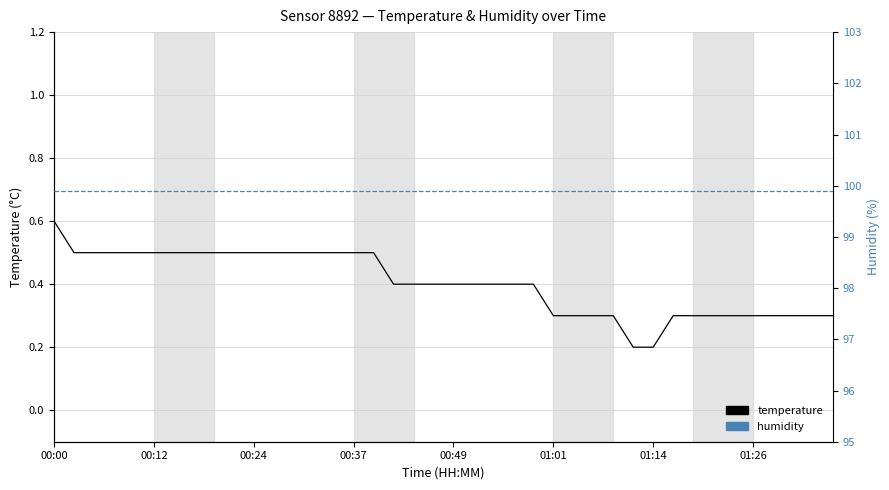

Count the number of data series in this chart.

2